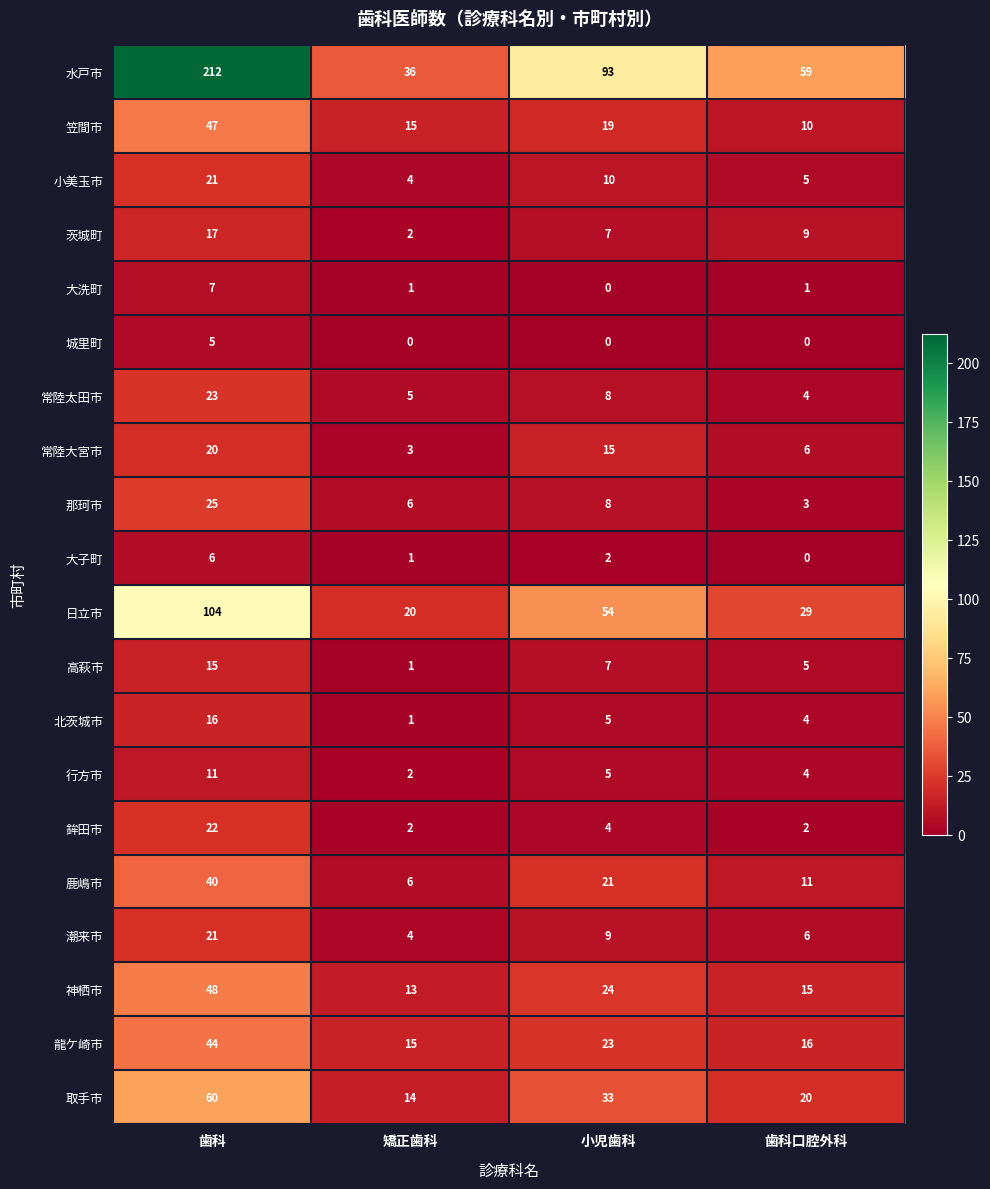

What is the maximum value shown in the chart?

212